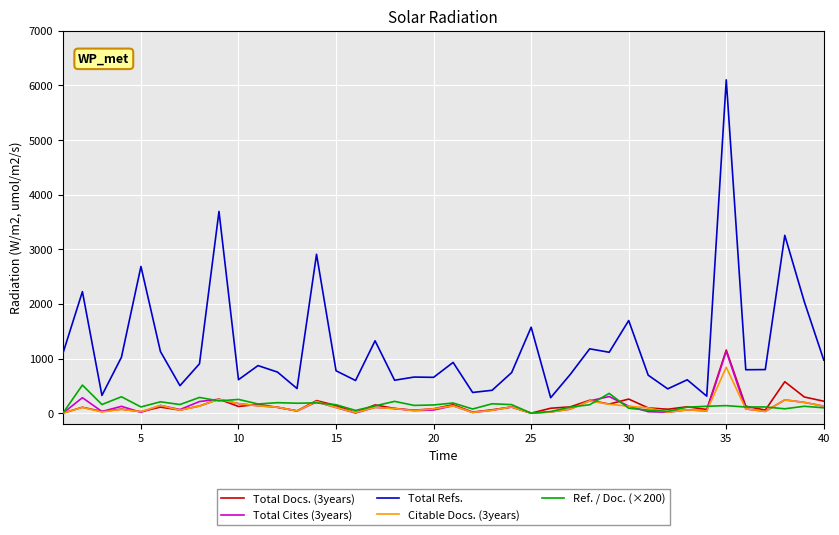

True or false: Total Refs. and Citable Docs. (3years) intersect in this chart.

False